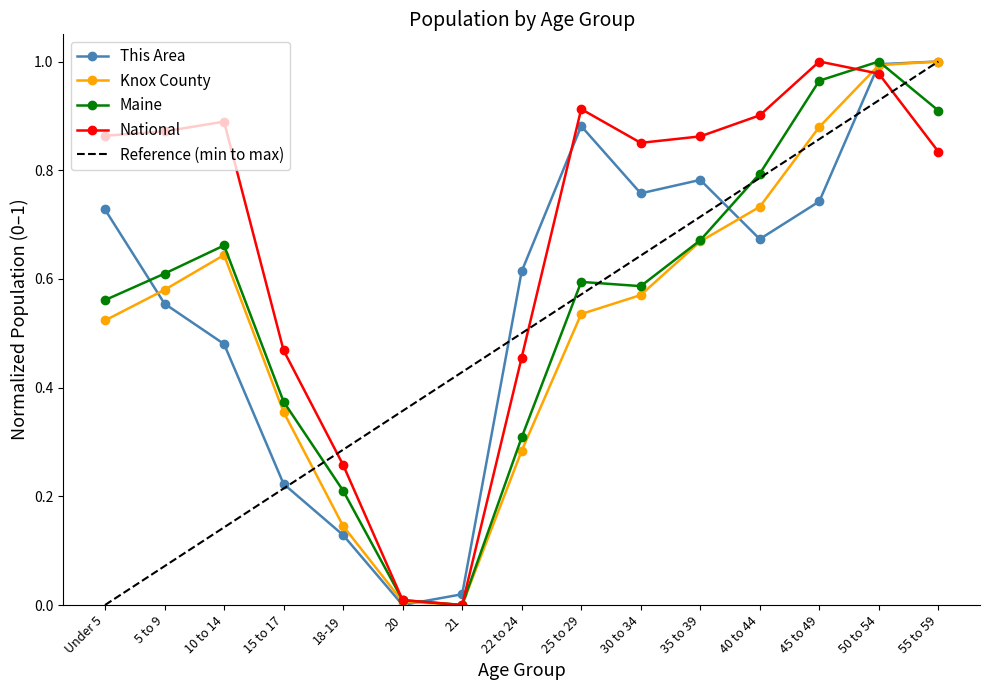

Which series has the largest total across all categories?

National